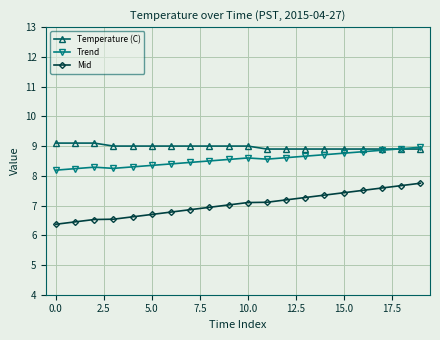

True or false: Temperature (C) and Mid intersect in this chart.

False